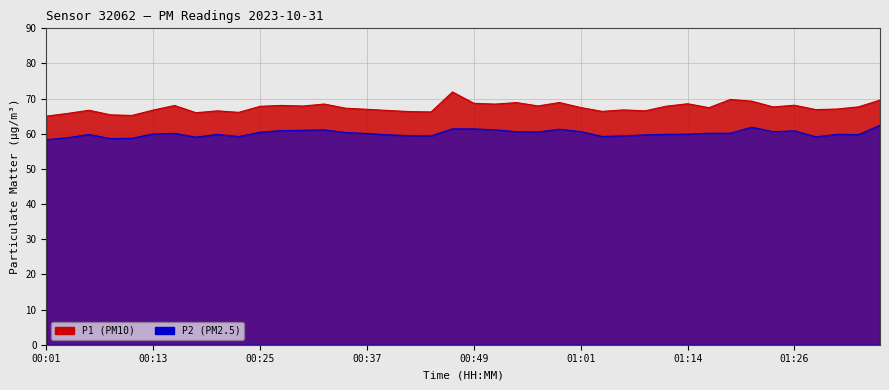

Read the P2 value at 00:57.

60.5